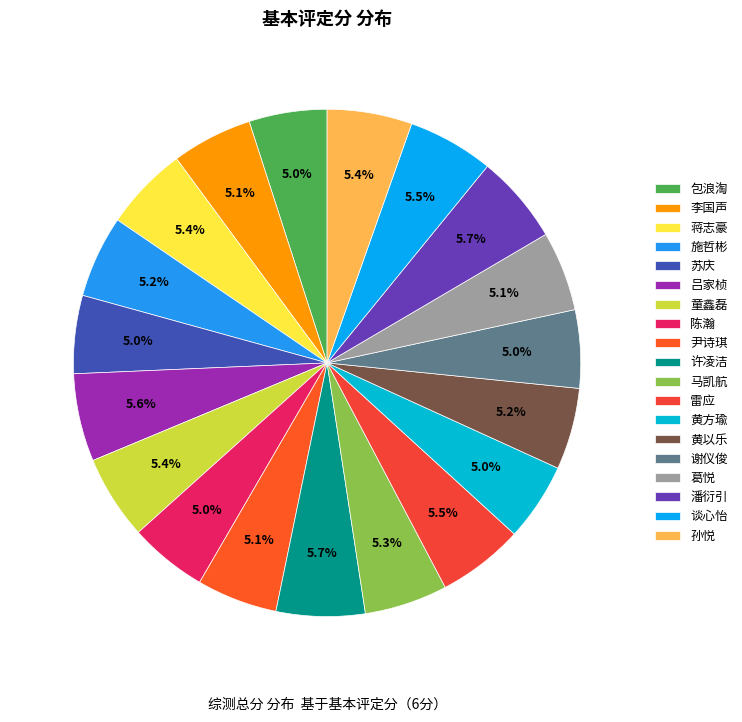

To the nearest percent, what portion does 施哲彬 represent?

5%